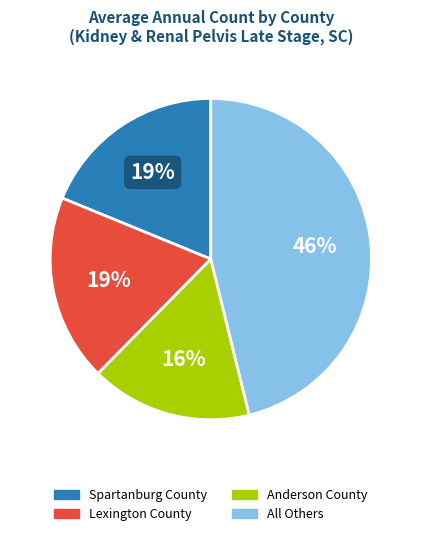

To the nearest percent, what is the difference between the largest and smallest slice percentages?

30%